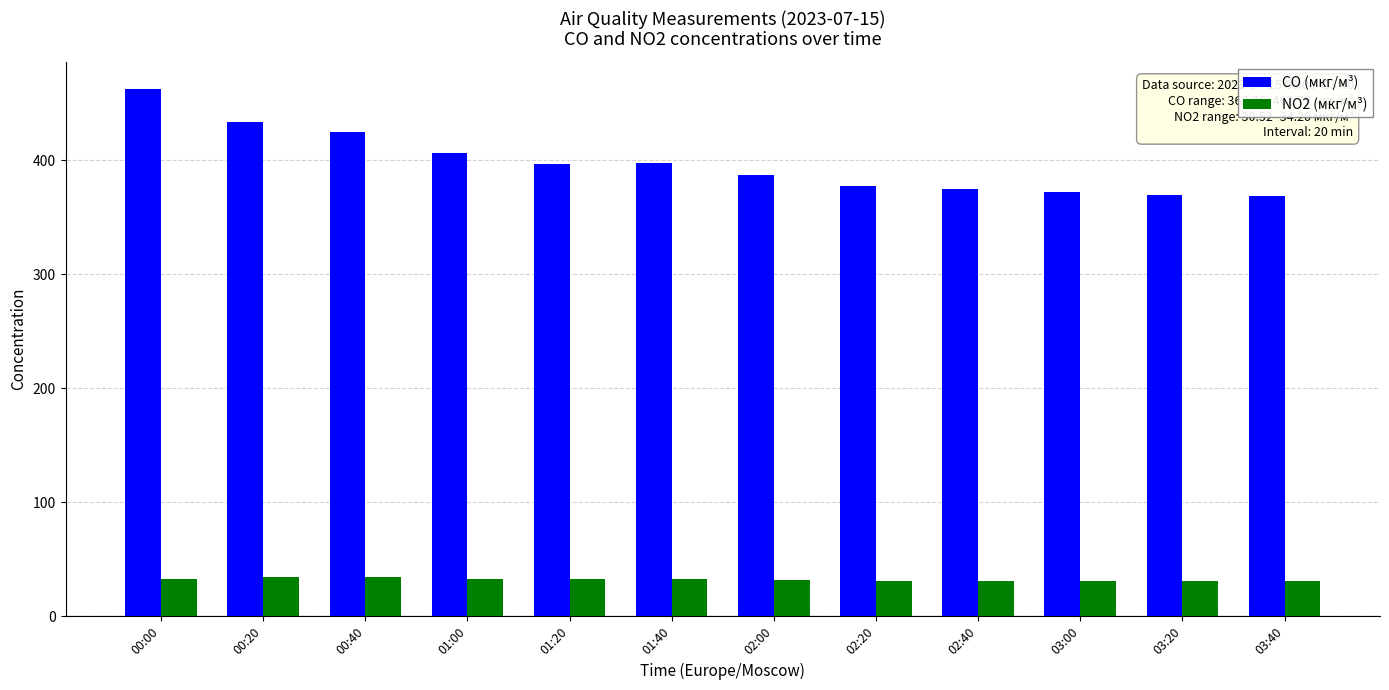

What is the label of the 8th bar from the left?

02:20